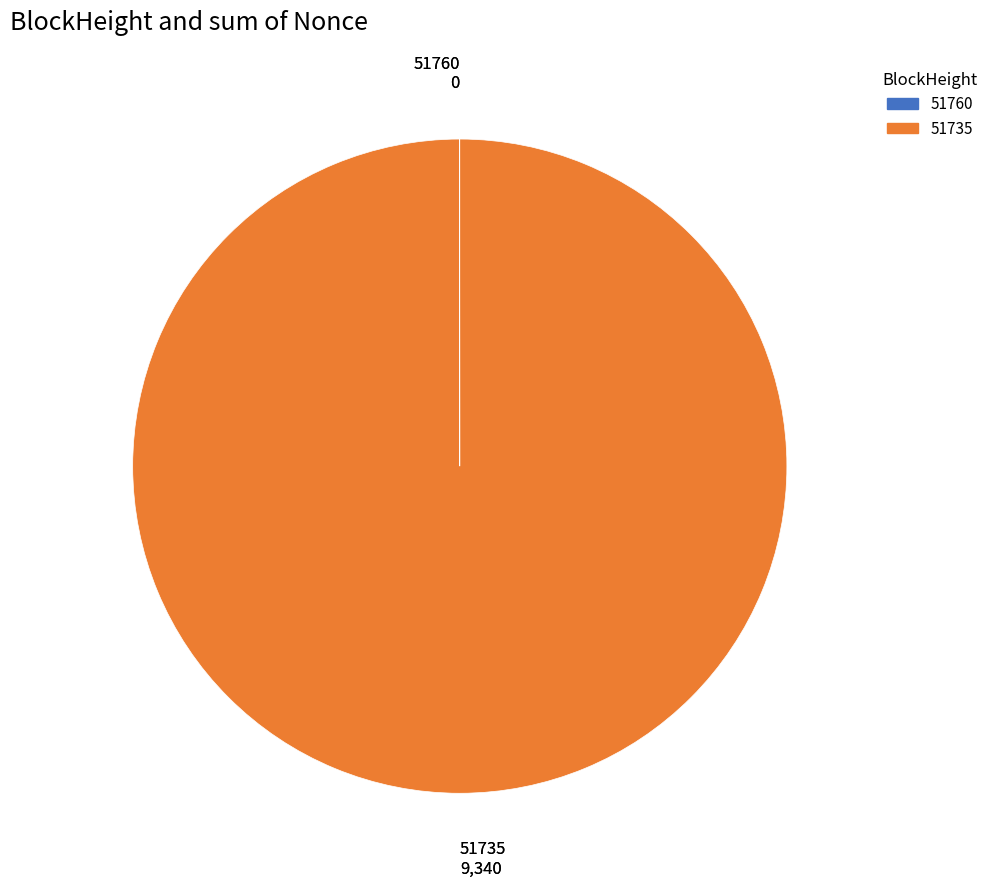

Which category has the biggest portion of the pie?

51735